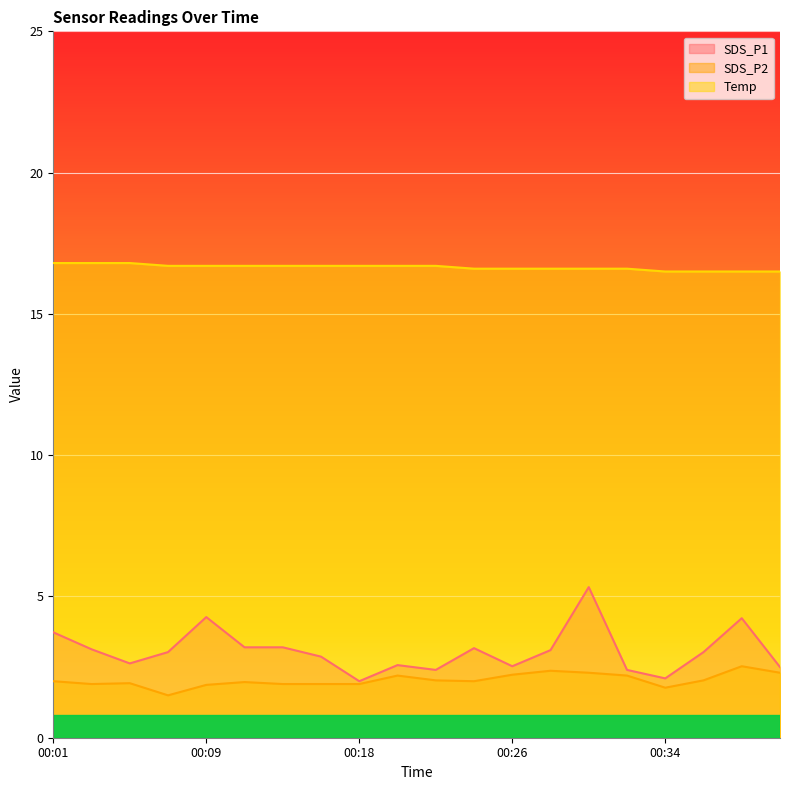

Which has a higher value, 00:40 or 00:20?

00:20